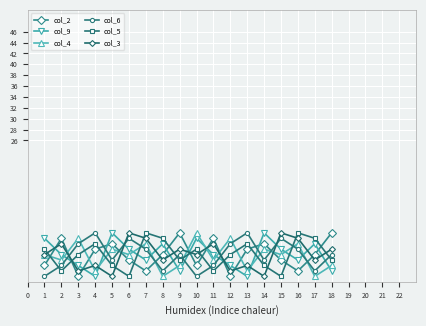

What is the highest value of the col_5 series?

9